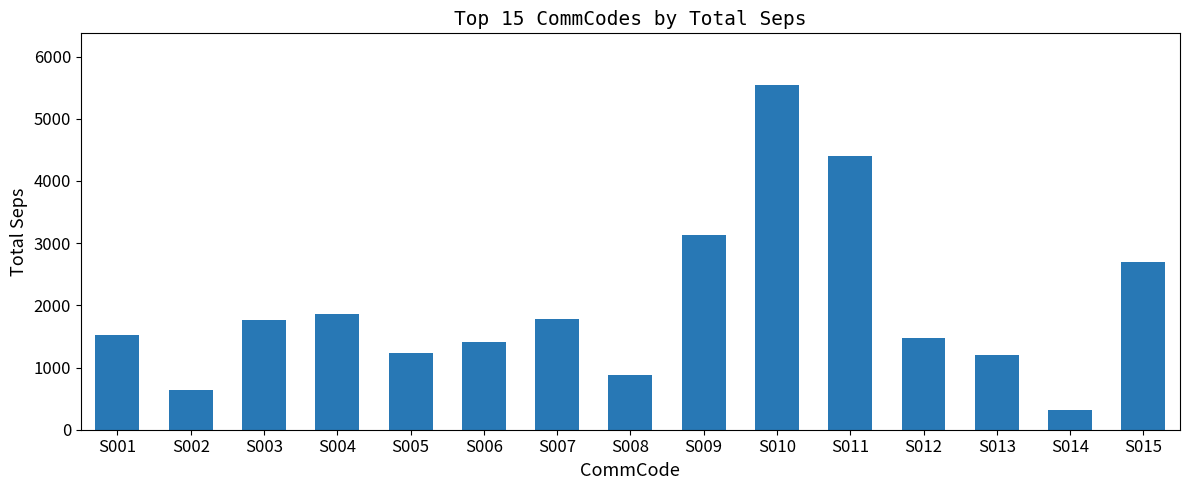

What is the maximum value shown in the chart?

5541.6